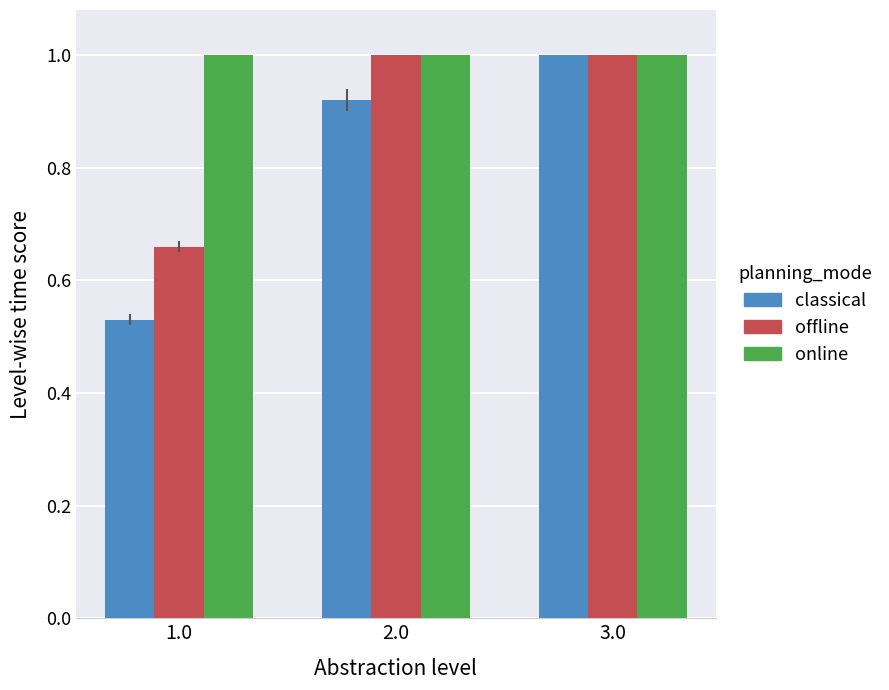

Is it true that online equals 1.7 at 2.0?

False